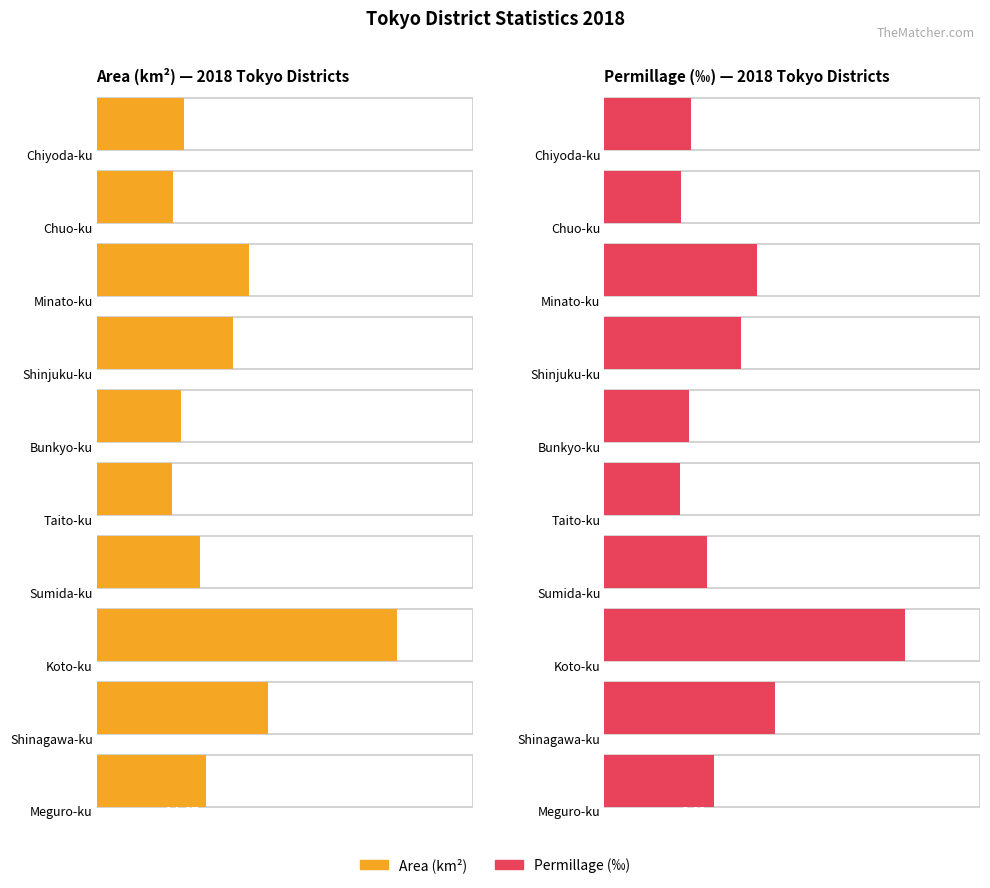

How many groups of bars are there?

10